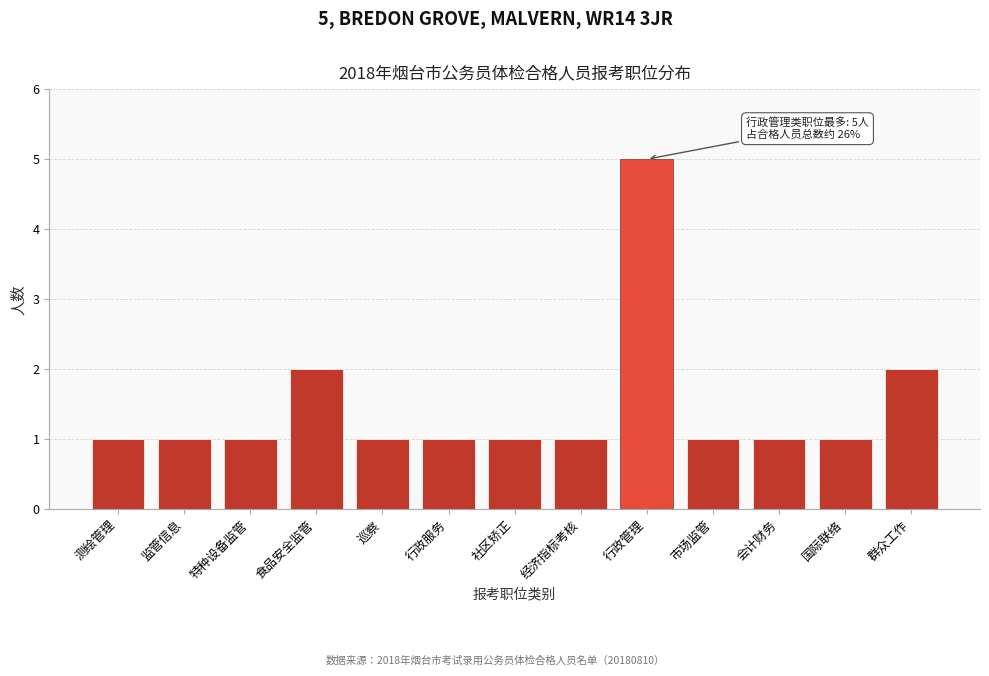

Reading left to right, extract all data points from this chart.

1	1	1	2	1	1	1	1	5	1	1	1	2